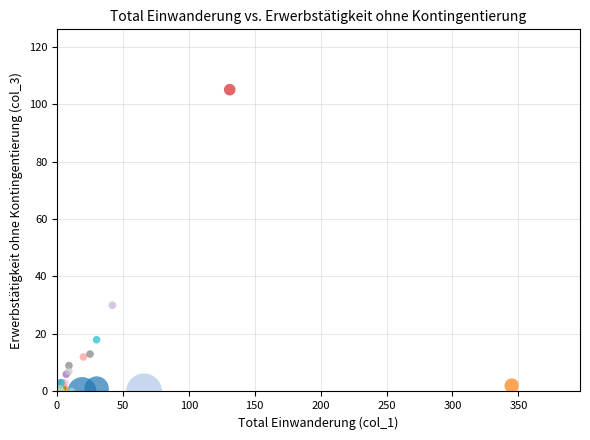

What Y value in the scatter plot is closest to 52?

30